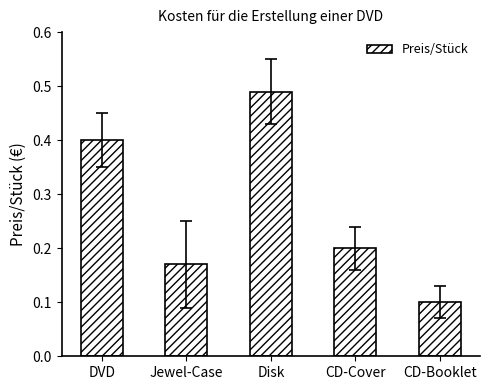

The chart shows a value of 0.2 at Jewel-Case. True or false?

True